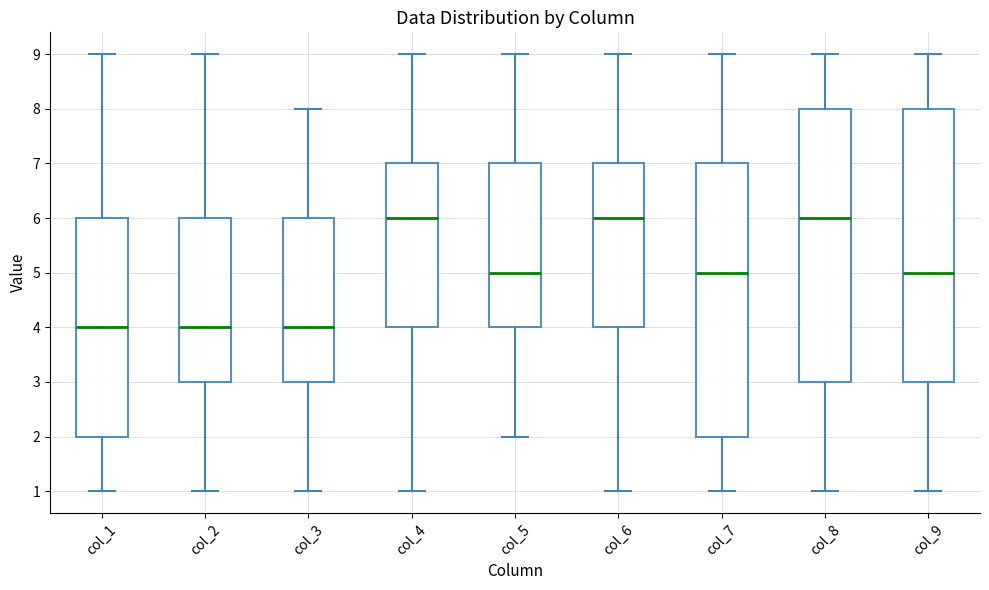

Reading left to right, read every box against the y-axis: the position of its median line, the range the box covers, and the ends of its whiskers. The values are not printed on the chart, so give them approximately, as read against the axis.

col_1: median 4, box 2 to 6, whiskers 1 to 9
col_2: median 4, box 3 to 6, whiskers 1 to 9
col_3: median 4, box 3 to 6, whiskers 1 to 8
col_4: median 6, box 4 to 7, whiskers 1 to 9
col_5: median 5, box 4 to 7, whiskers 2 to 9
col_6: median 6, box 4 to 7, whiskers 1 to 9
col_7: median 5, box 2 to 7, whiskers 1 to 9
col_8: median 6, box 3 to 8, whiskers 1 to 9
col_9: median 5, box 3 to 8, whiskers 1 to 9